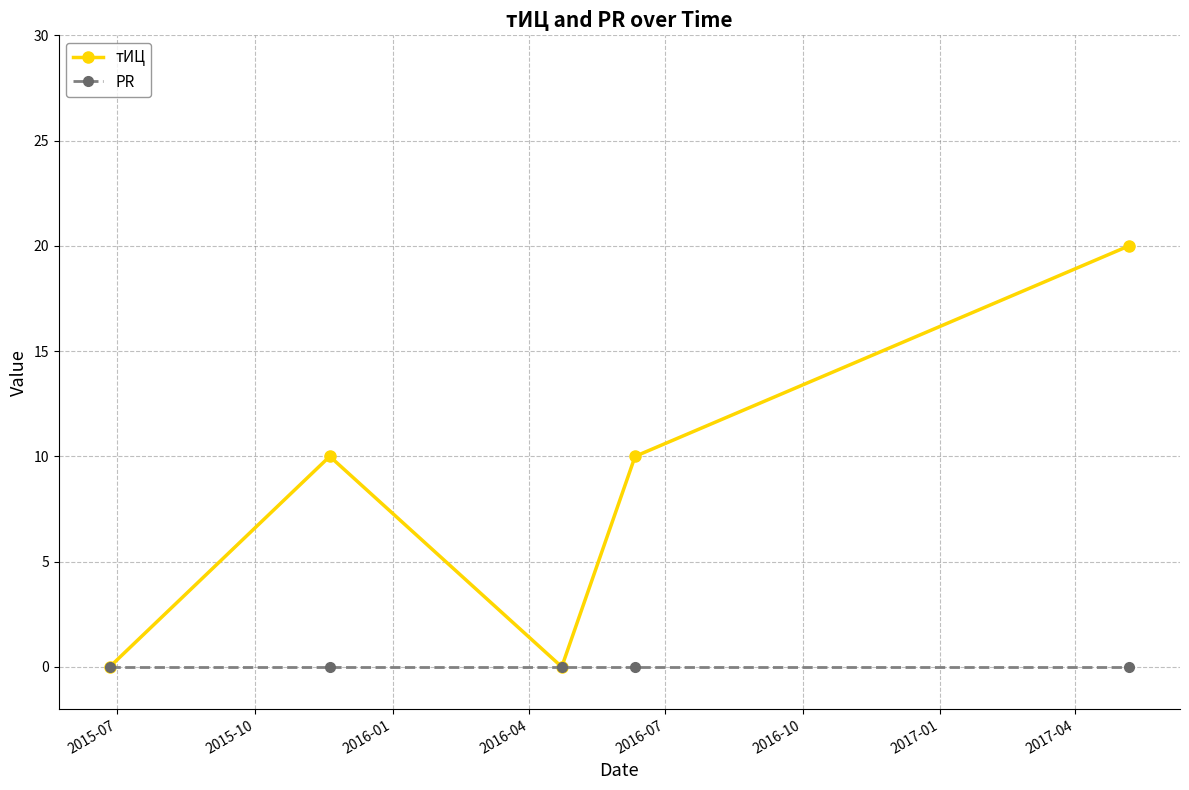

Which series has the widest spread of values?

тИЦ